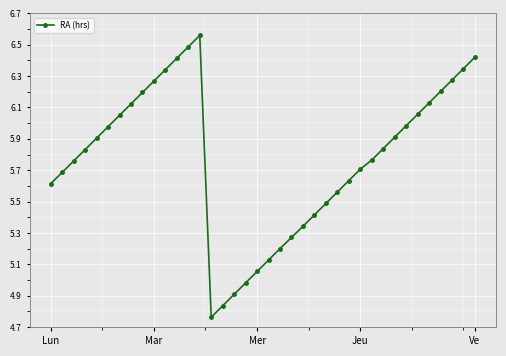

What is the value of the 28th point from the left?

5.7